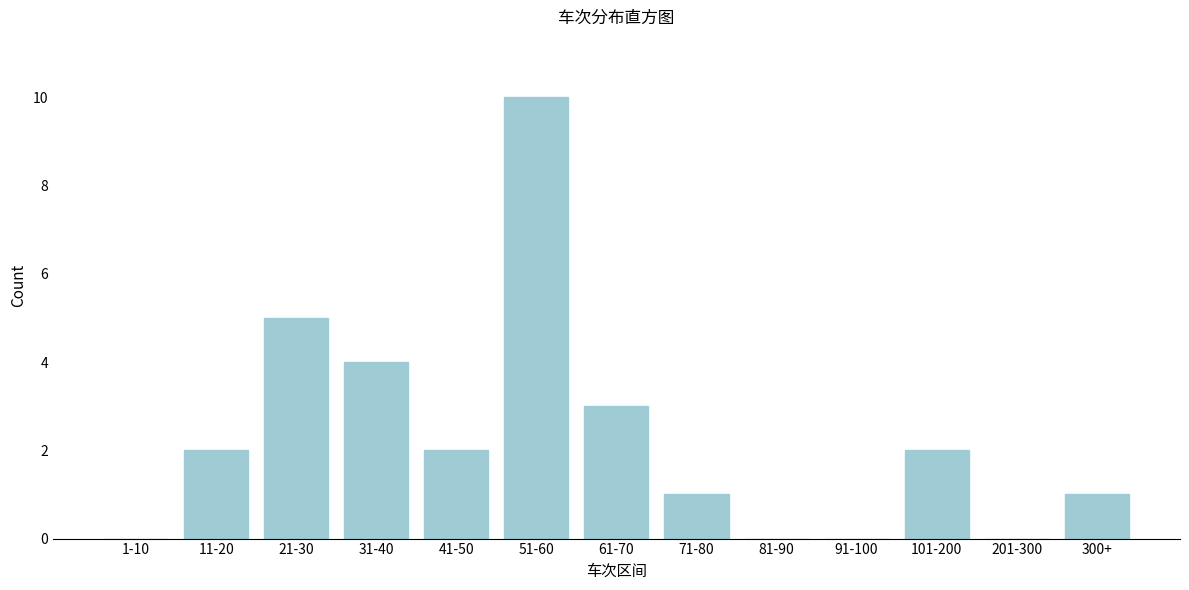

Reading left to right, what are all the values shown in this chart?

1-10=0	11-20=2	21-30=5	31-40=4	41-50=2	51-60=10	61-70=3	71-80=1	81-90=0	91-100=0	101-200=2	201-300=0	300+=1